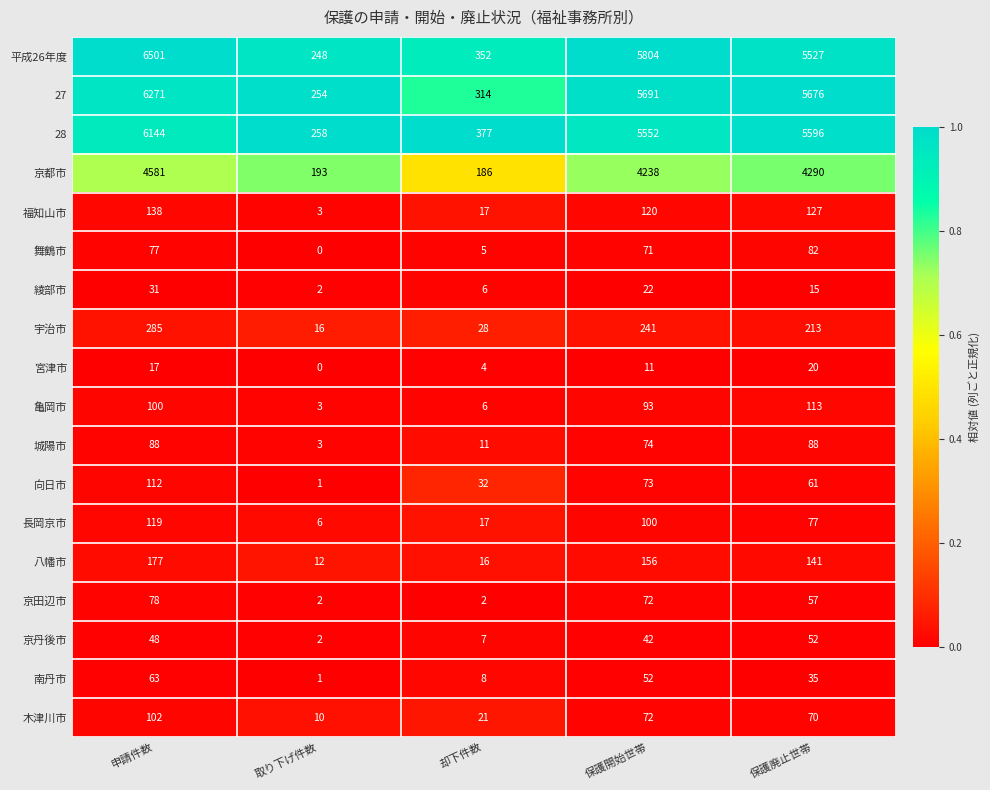

What is the greatest value displayed?

6501